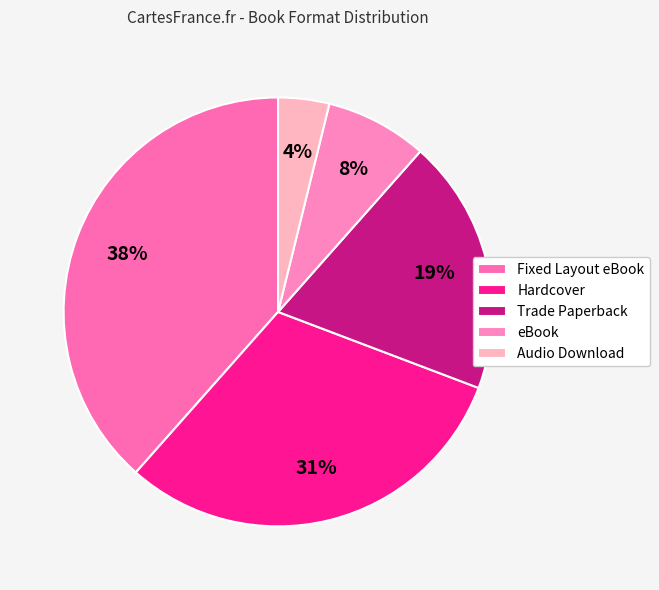

Is Fixed Layout eBook the majority of the pie?

No